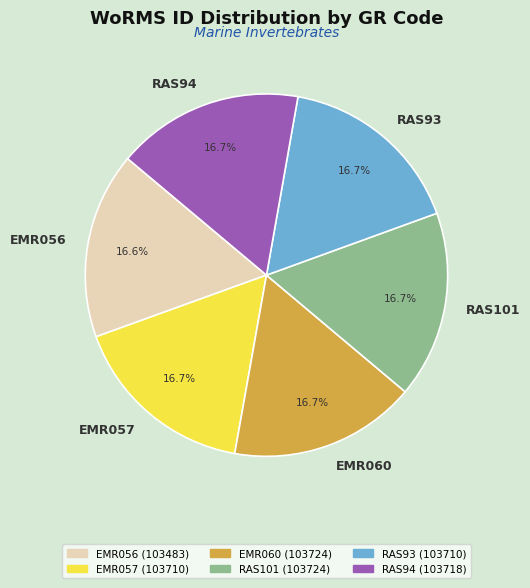

Is there any slice that represents more than half of the pie?

No